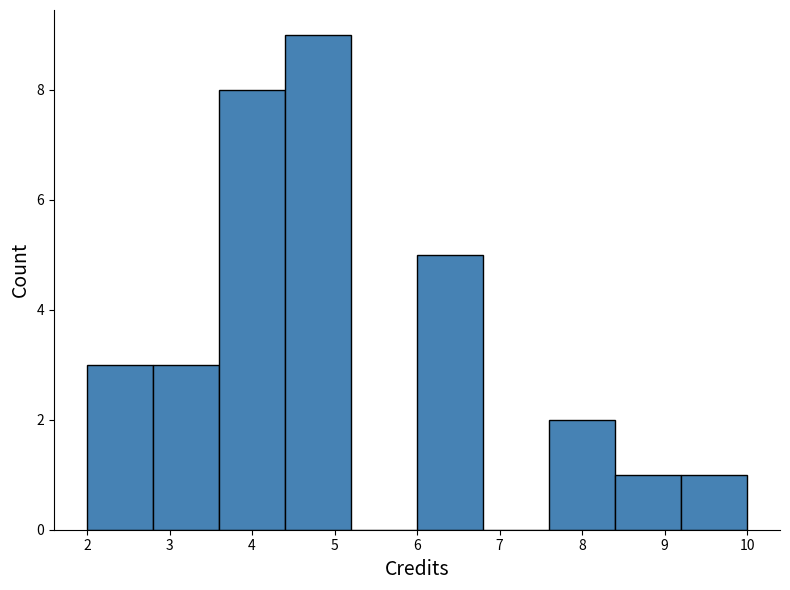

What is the height of the bar covering 3.6 to 4.4 on the x-axis? The values are not printed on the chart, so give them approximately, as read against the axis.

8